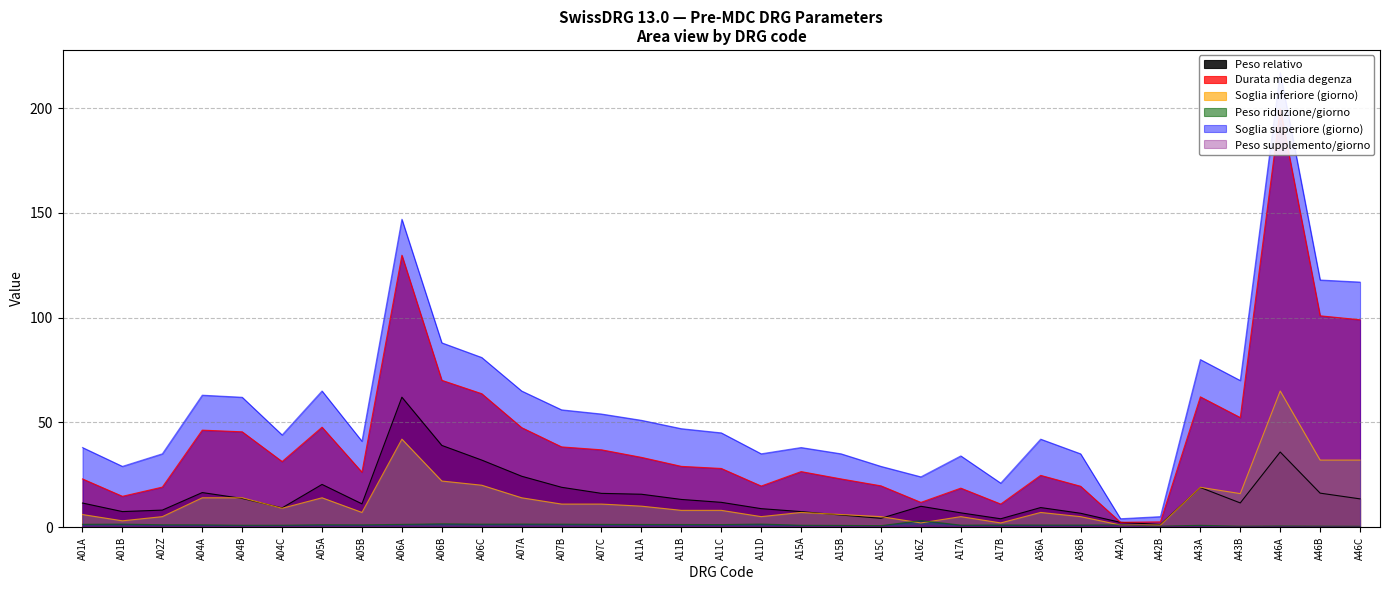

What is the difference between the second highest and second lowest values in the Peso supplemento/giorno series?

0.5